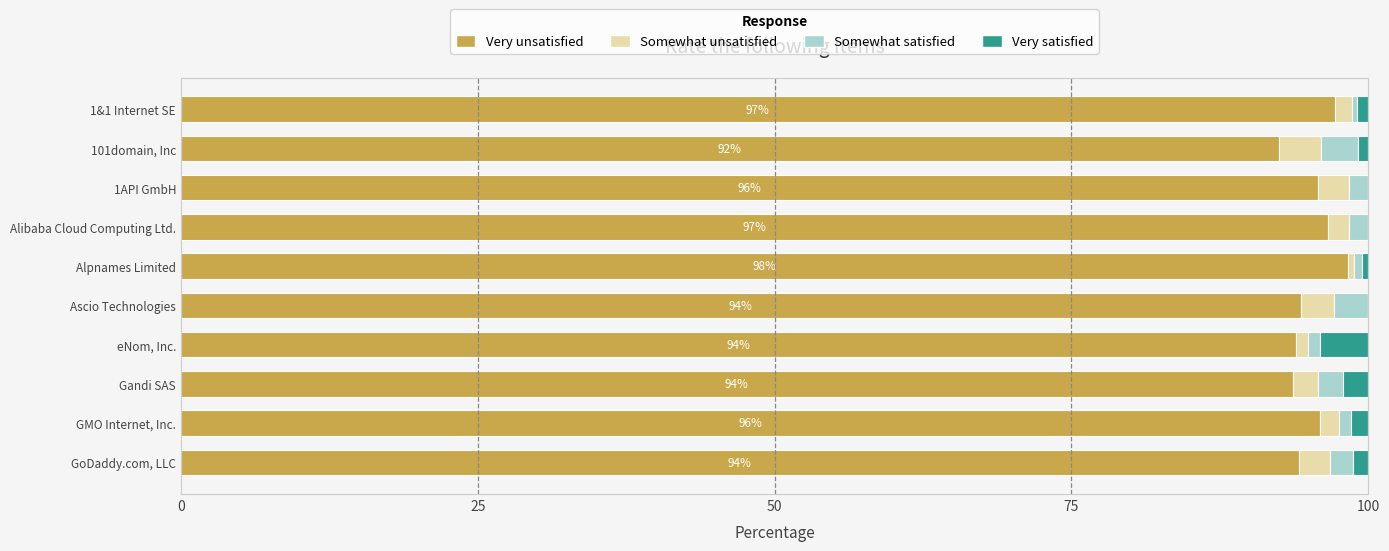

What is the total value across all series at Ascio Technologies?

100.0